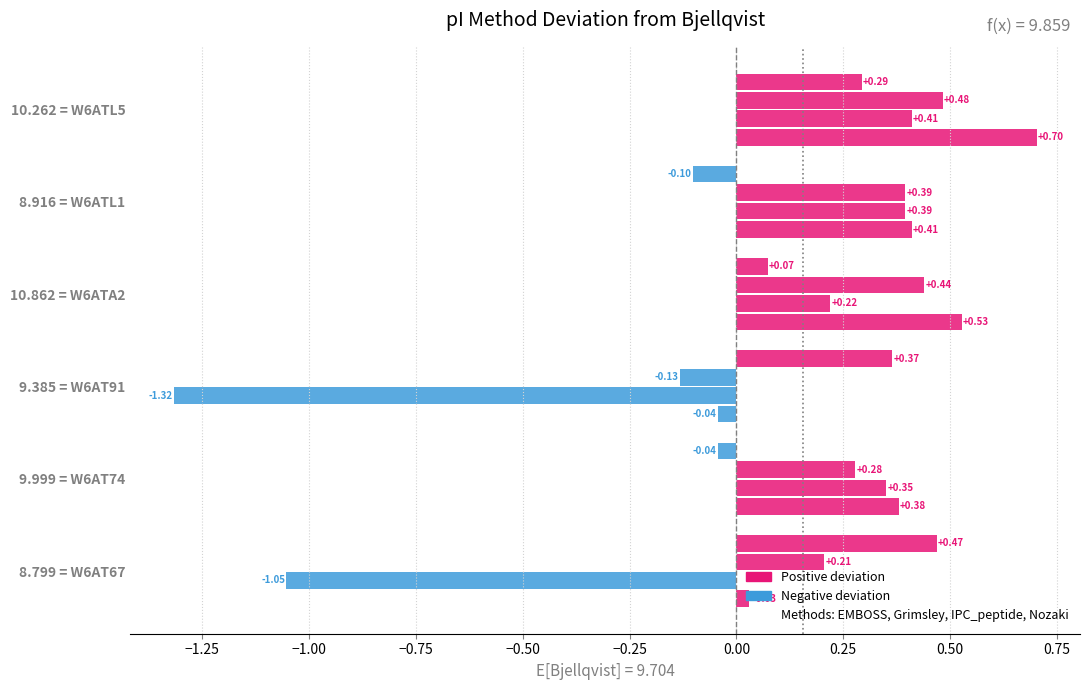

How many data points does each series have?

6